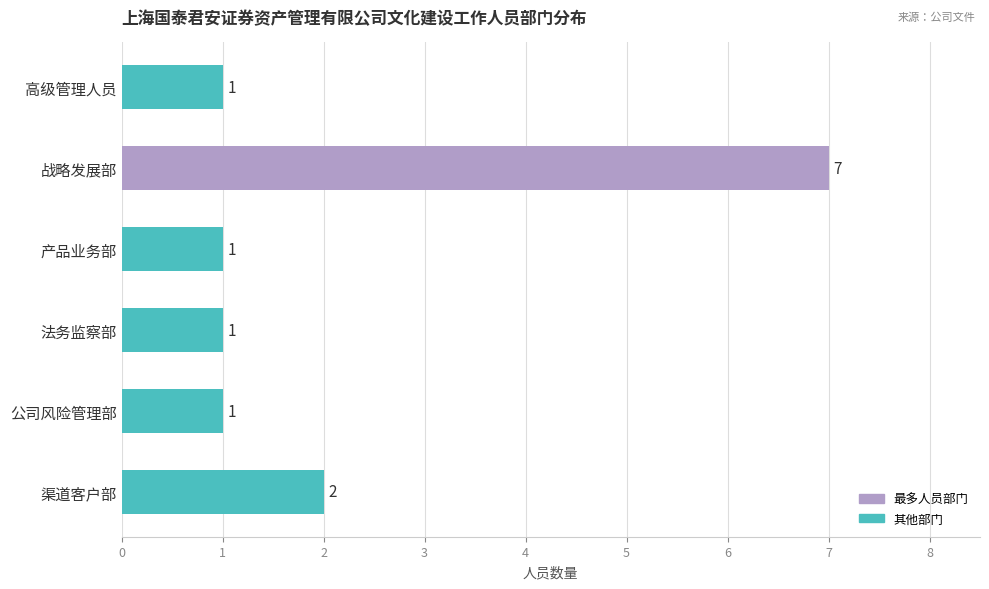

What value does the data have at 战略发展部?

7